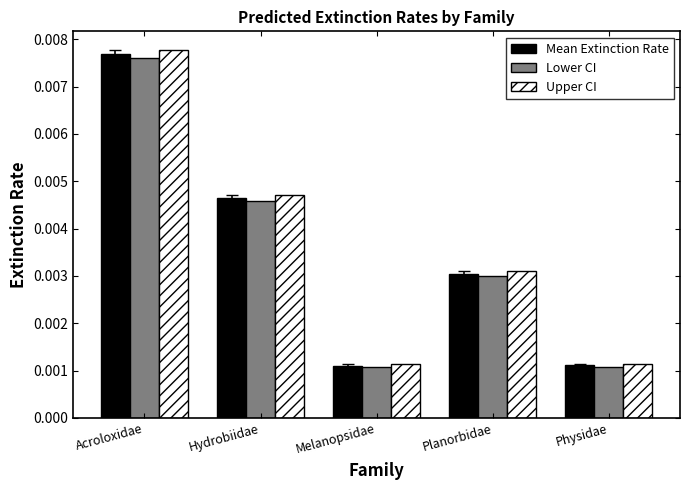

What is the label of the 5th bar from the left?

Physidae